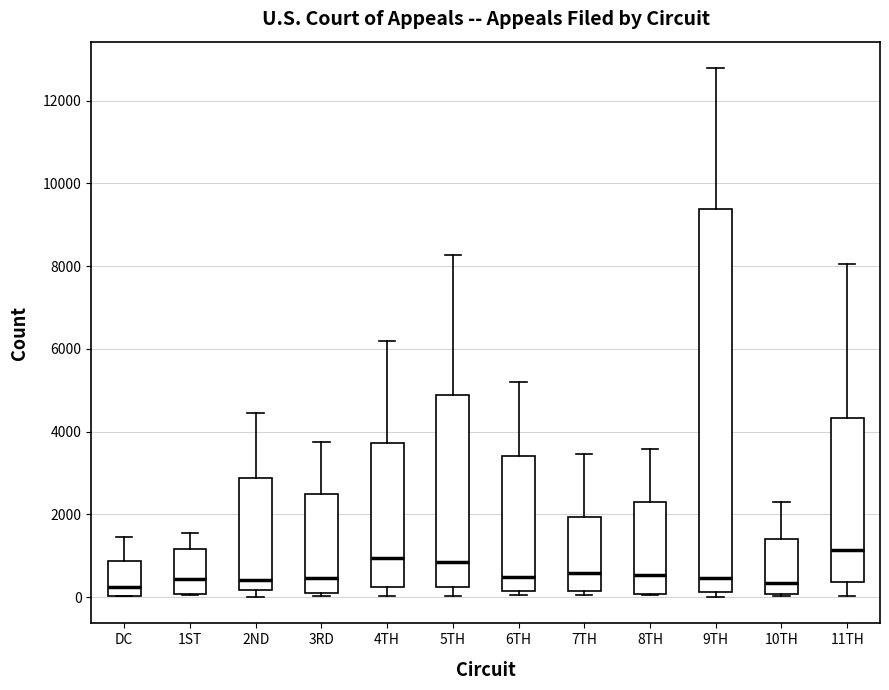

Reading left to right, transcribe this box plot: for each box, give where its median line is, the range the box spans, and where its two whiskers end, as read against the y-axis. The values are not printed on the chart, so give them approximately, as read against the axis.

DC: median 200, box 0 to 800, whiskers 0 to 1400
1ST: median 400, box 0 to 1200, whiskers 0 to 1600
2ND: median 400, box 200 to 2800, whiskers 0 to 4400
3RD: median 400, box 0 to 2400, whiskers 0 to 3800
4TH: median 1000, box 200 to 3800, whiskers 0 to 6200
5TH: median 800, box 200 to 4800, whiskers 0 to 8200
6TH: median 400, box 200 to 3400, whiskers 0 to 5200
7TH: median 600, box 200 to 2000, whiskers 0 to 3400
8TH: median 600, box 0 to 2400, whiskers 0 to 3600
9TH: median 400, box 200 to 9400, whiskers 0 to 12800
10TH: median 400, box 0 to 1400, whiskers 0 to 2200
11TH: median 1200, box 400 to 4400, whiskers 0 to 8000